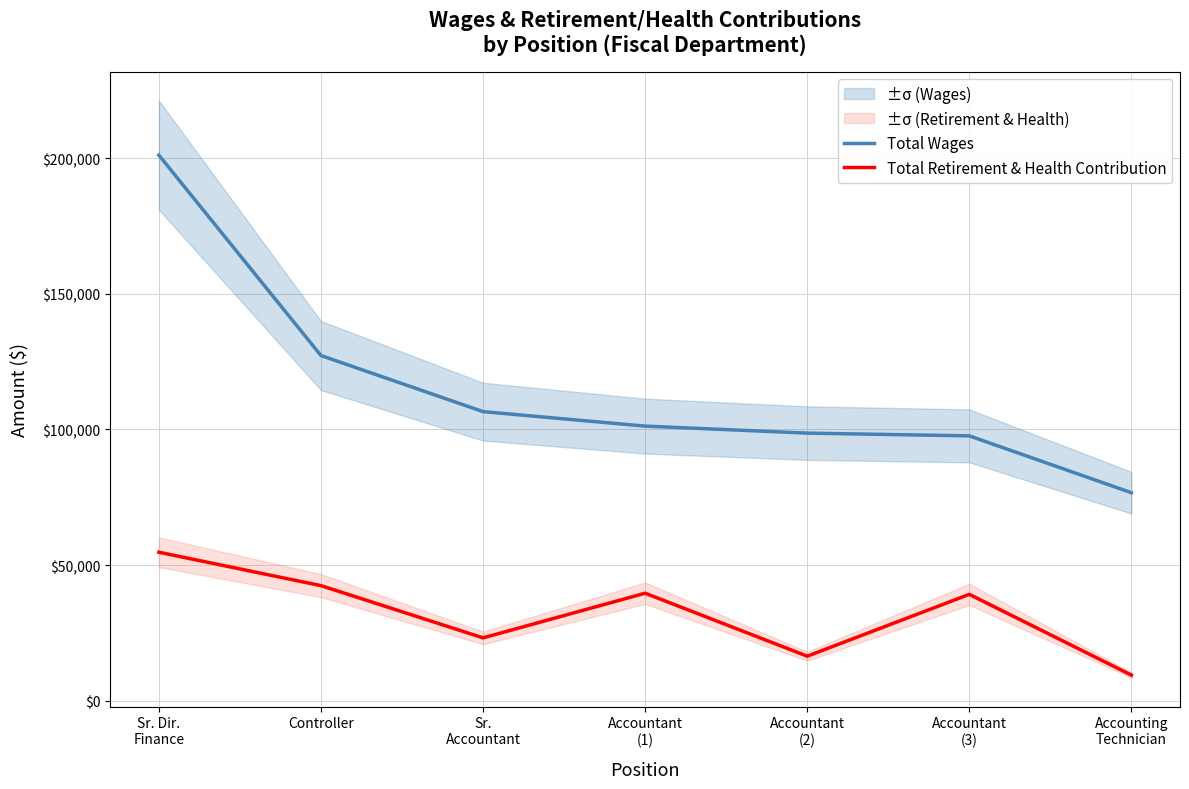

Is this an area chart (filled region under the line)?

No